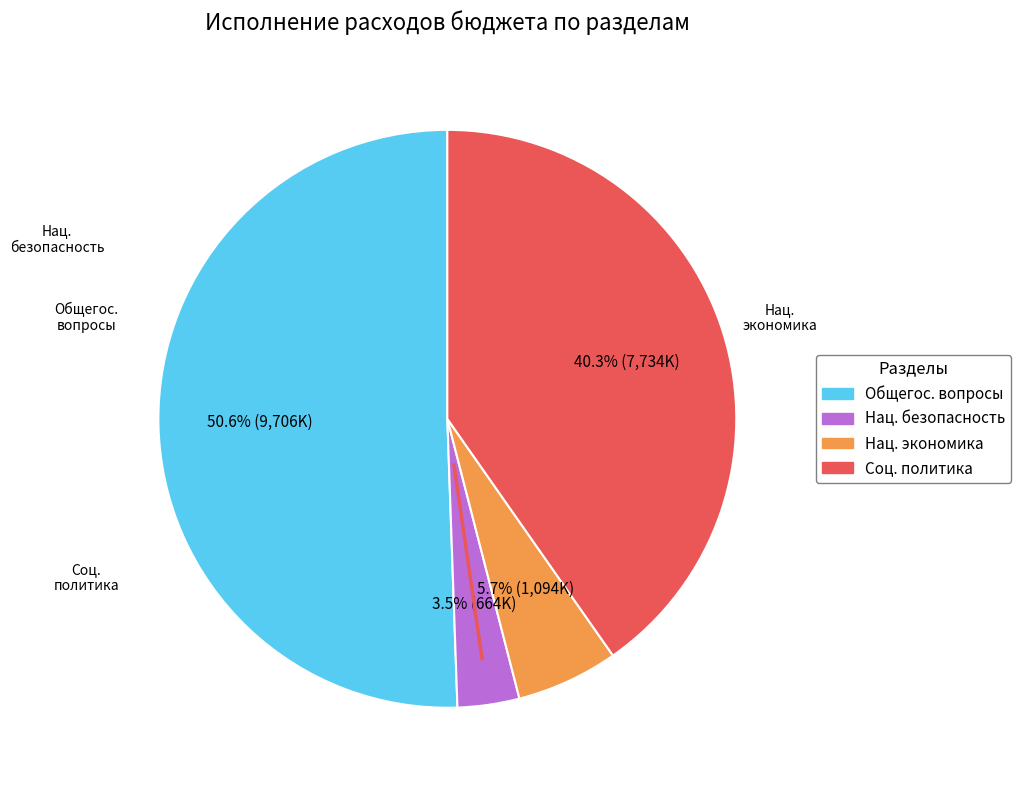

To the nearest percent, what is the difference between the largest and smallest slice percentages?

47%